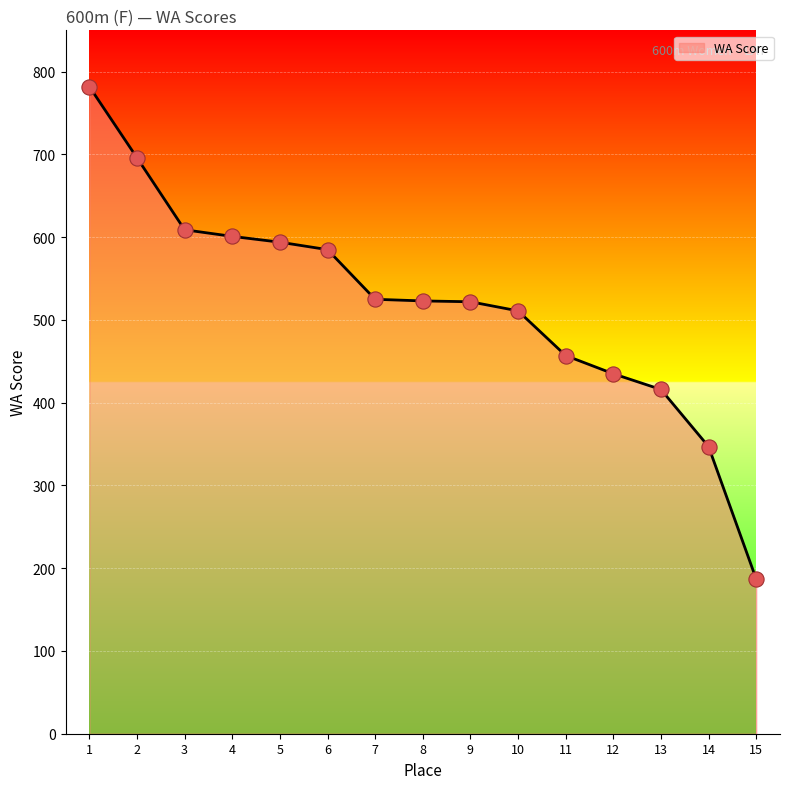

Approximately how many times larger is the value at 13 compared to 11?

0.9